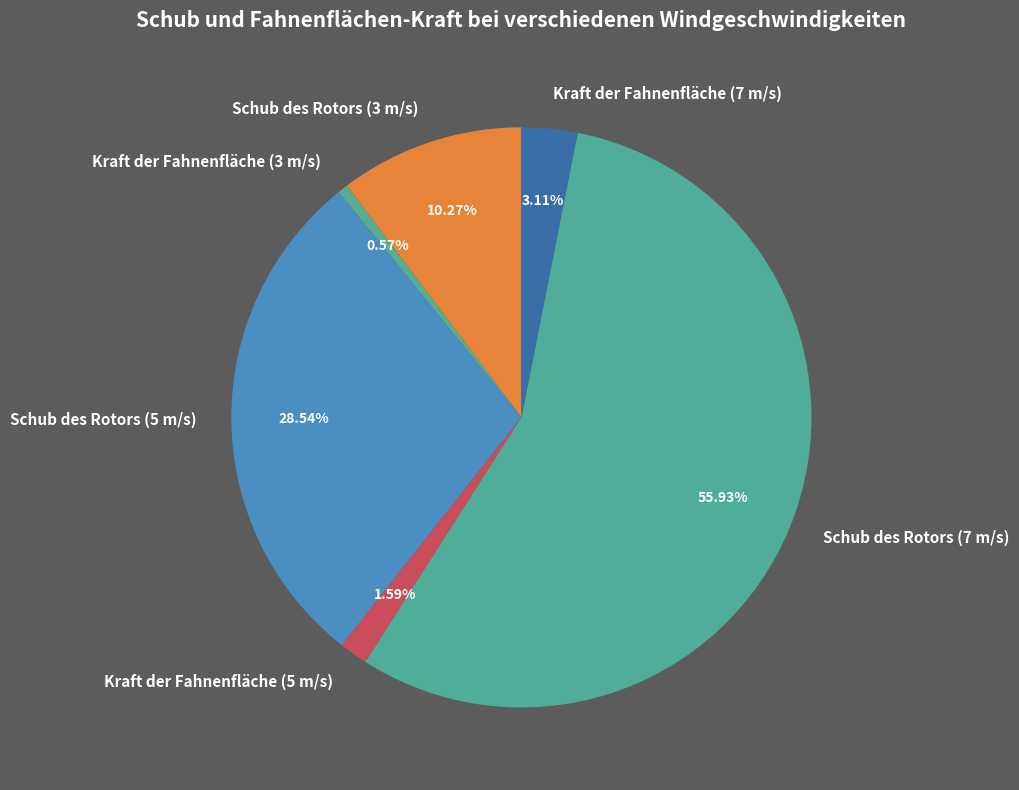

How many slices are in this pie chart?

6